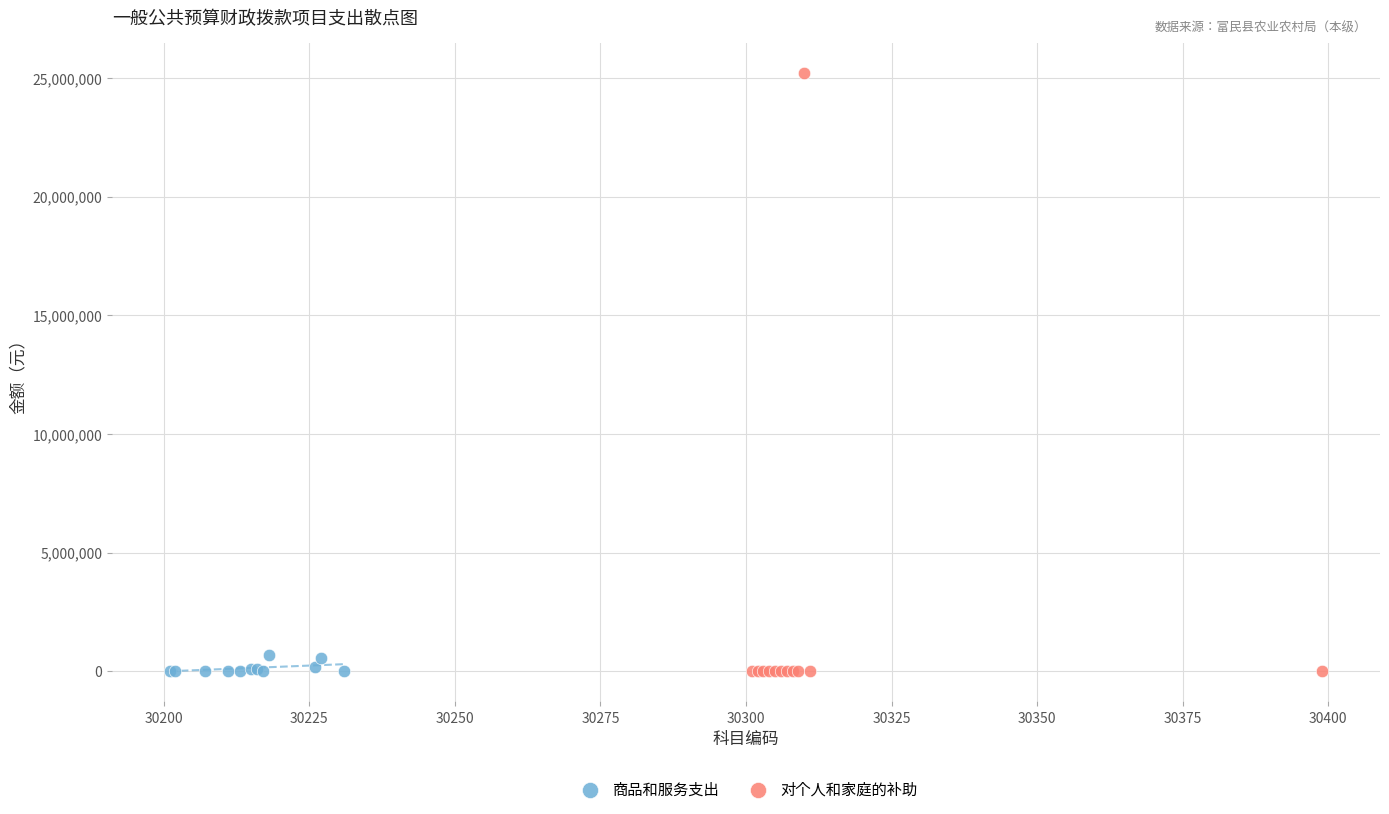

Which series contains the highest Y value?

对个人和家庭的补助